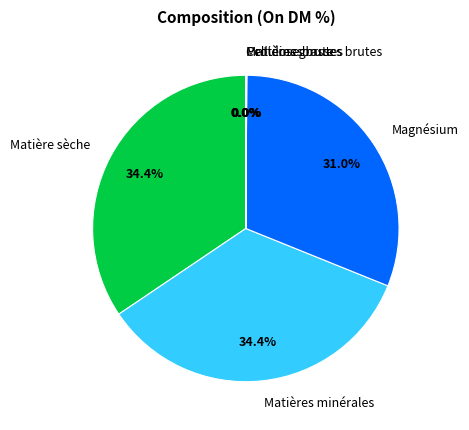

To the nearest percent, what portion does Magnésium represent?

31%